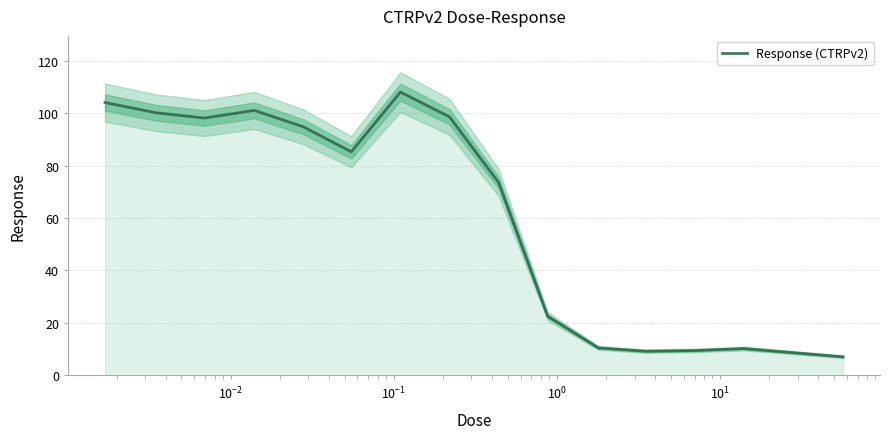

What is the lowest value of the Response (CTRPv2) series?

7.0